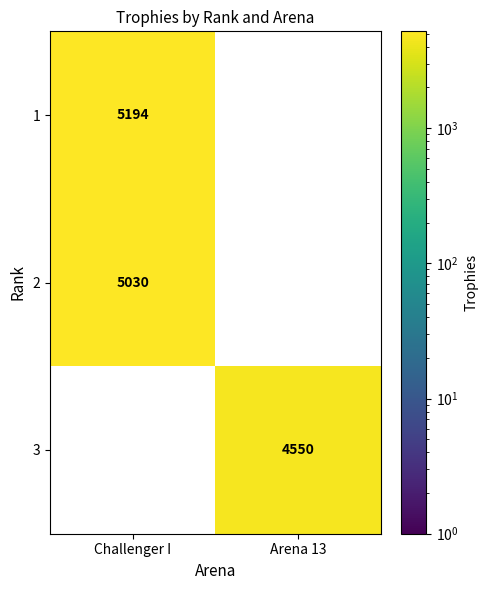

What is the difference between the maximum and minimum values in the 1 series?

5194